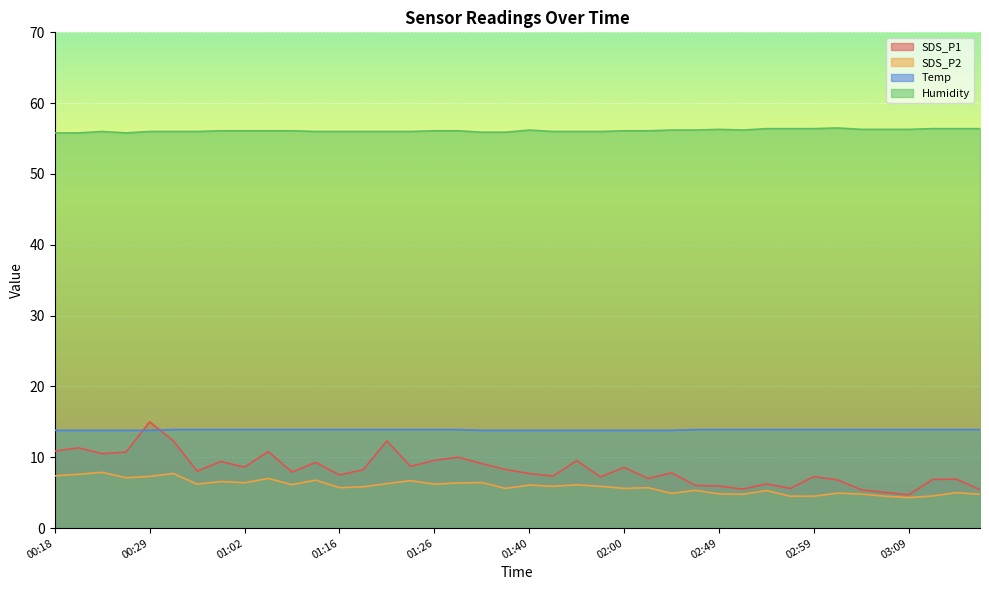

True or false: Temp has more than 1 interior local peaks.

False